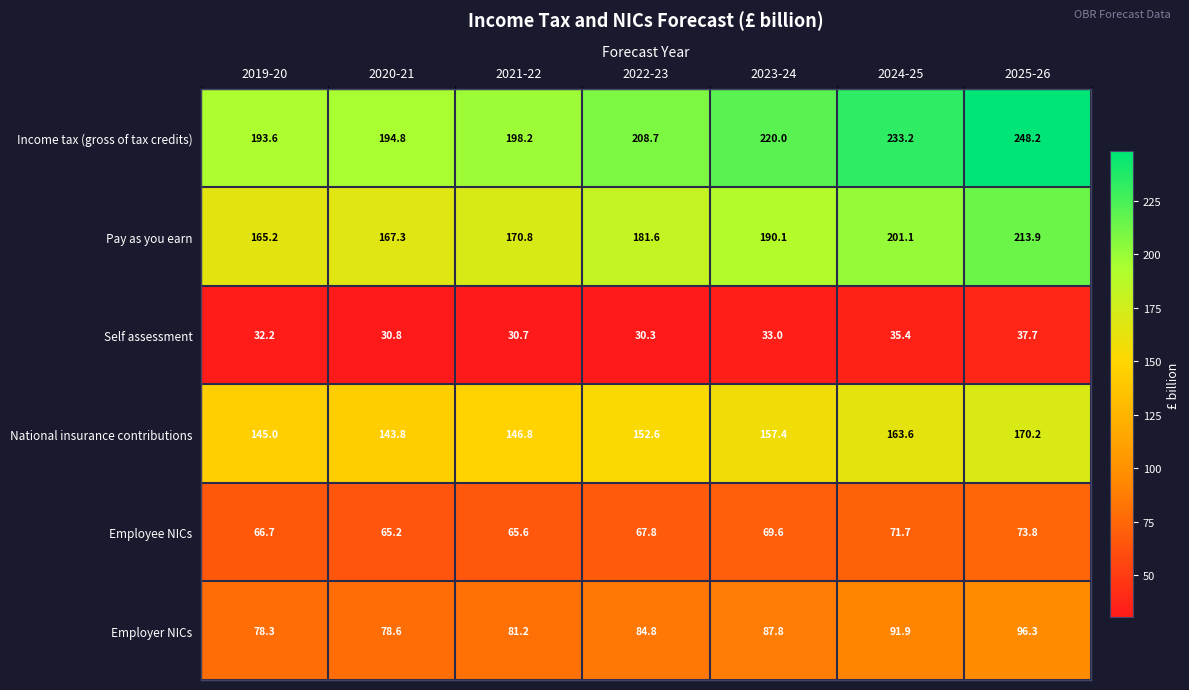

How many data points in Pay as you earn are less than 181?

3